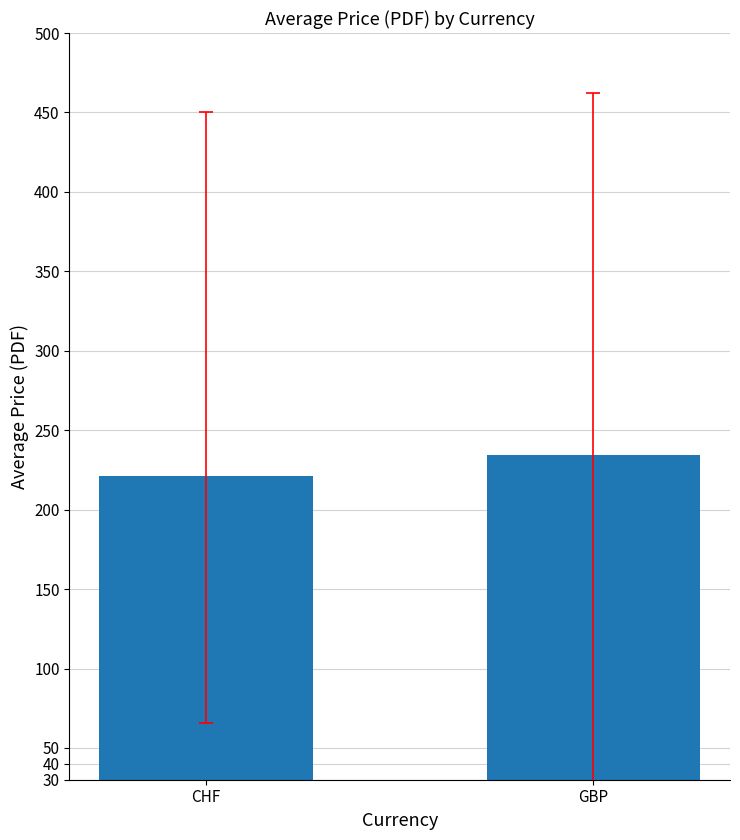

Reading left to right, transcribe all the data shown in this chart.

221.1	234.7